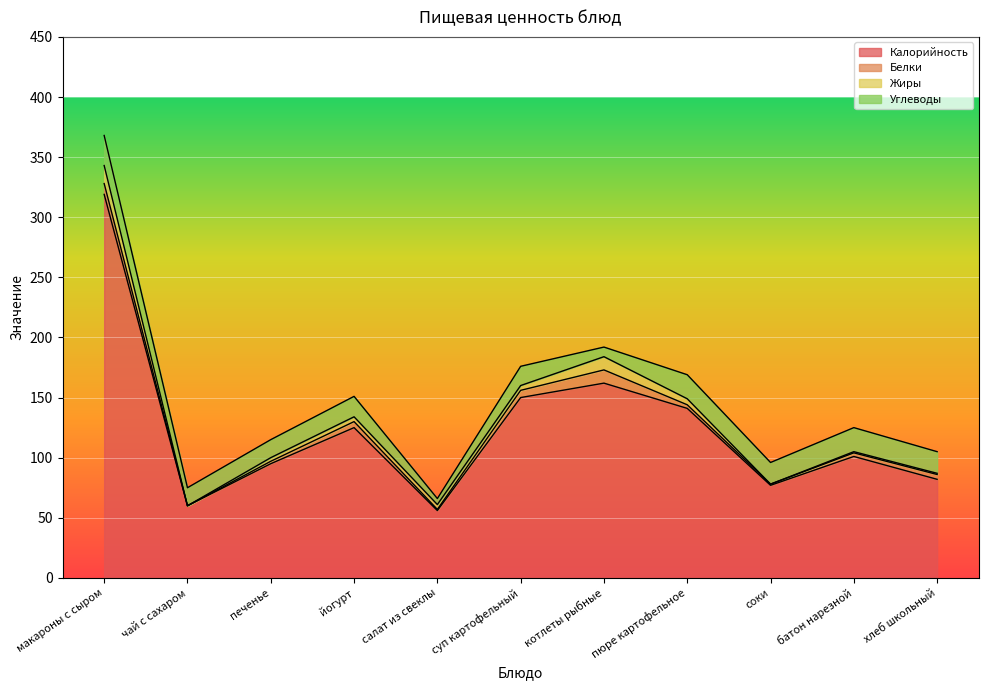

Rank the series at батон нарезной from highest to lowest value.

Калорийность, Углеводы, Белки, Жиры